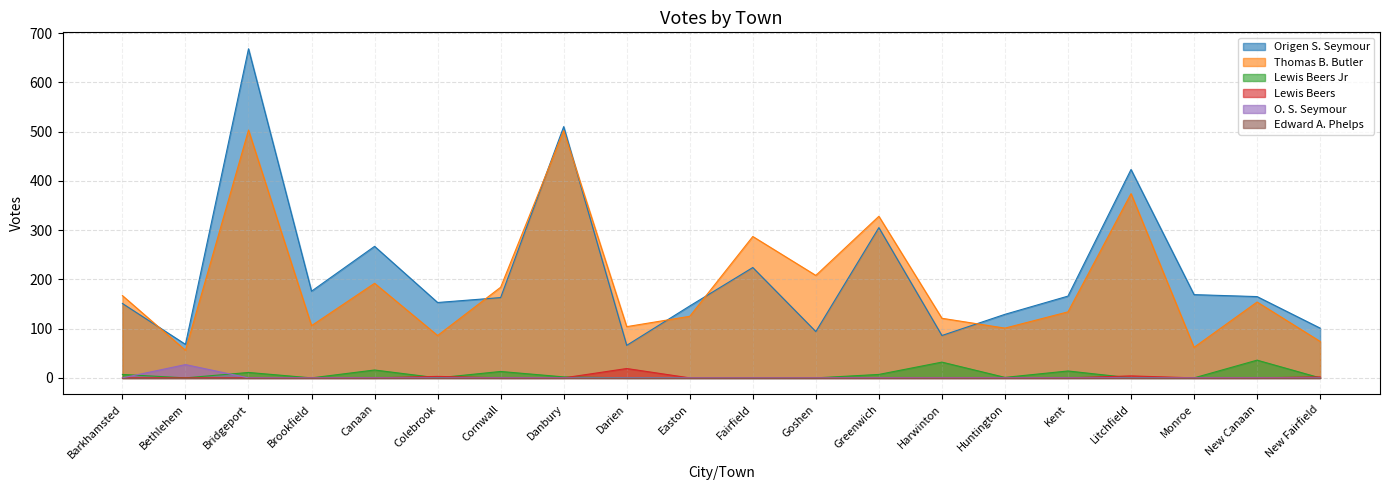

The O. S. Seymour series shows 0 at Cornwall. True or false?

True